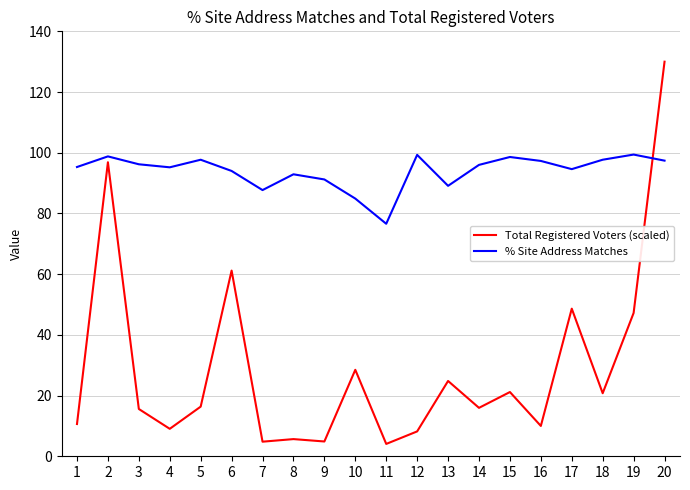

What is the difference between the second highest and second lowest values in the % Site Address Matches series?

14.4